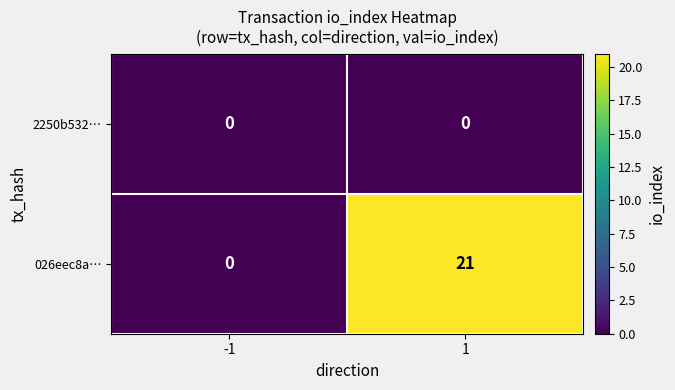

Which series has the widest spread of values?

026eec8a…